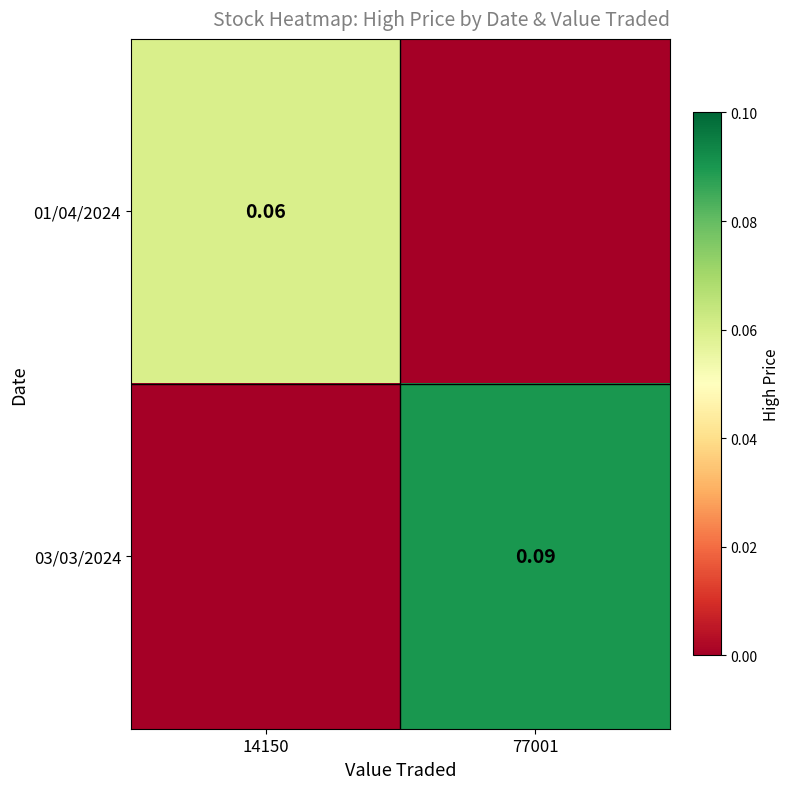

The value of 03/03/2024 at 14150 is 0.0. True or false?

True